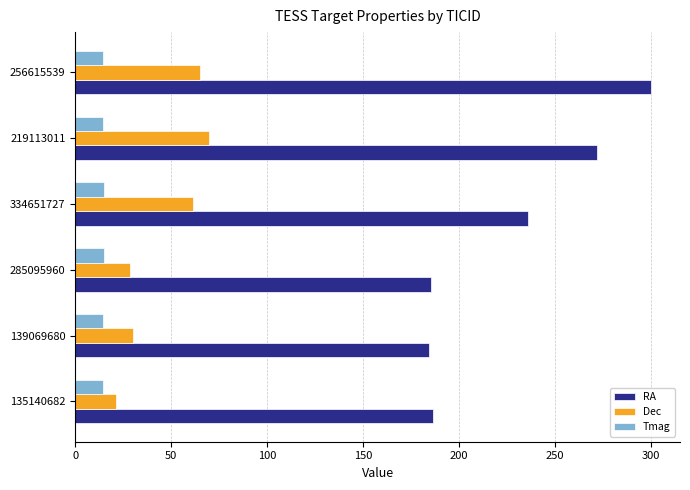

The value of Dec at 285095960 is 28.2. True or false?

True